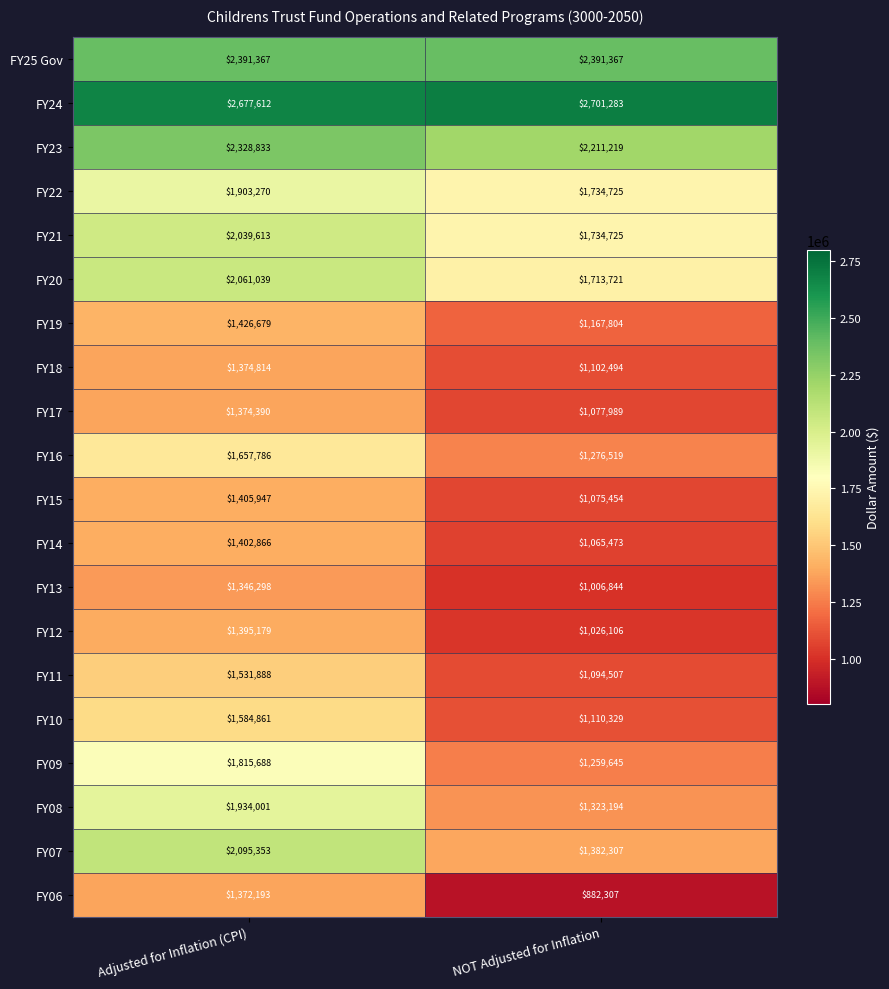

At how many categories does at least one series exceed 2244435?

2